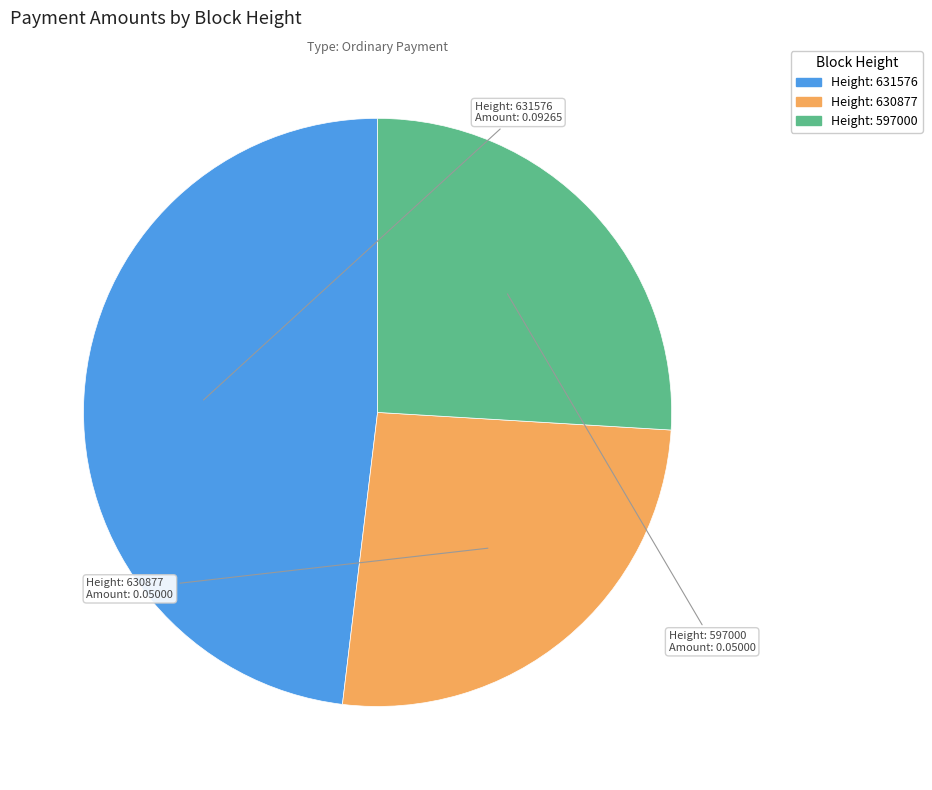

Does any single category account for the majority?

No